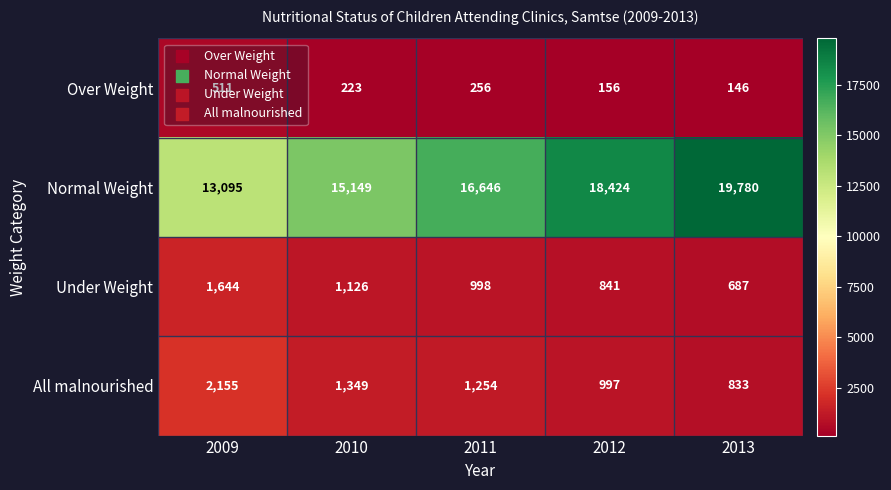

Where is Over Weight nearest to the value 328?

2011